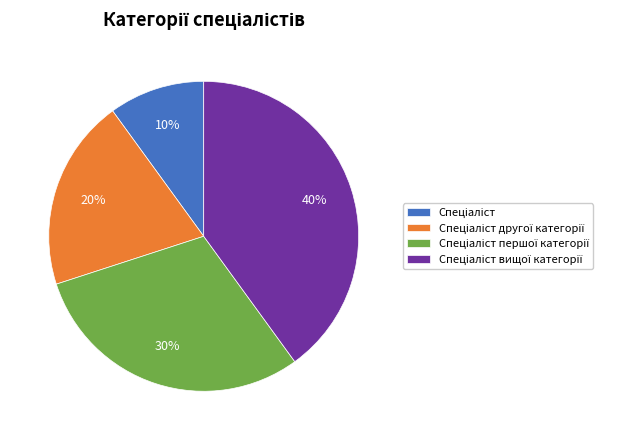

To the nearest percent, what is the difference between the largest and smallest slice percentages?

30%